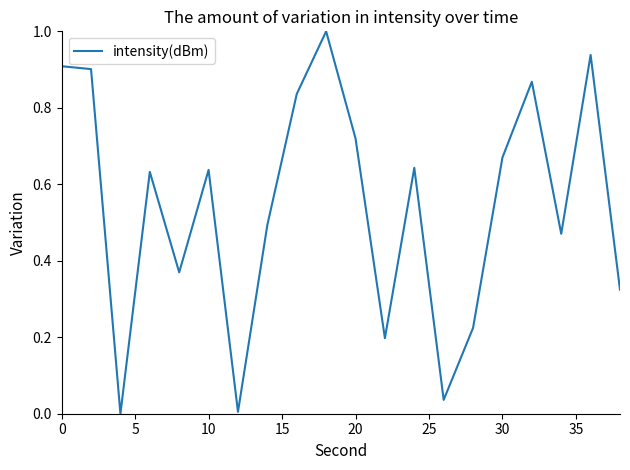

What is the maximum value shown in the chart?

1.0